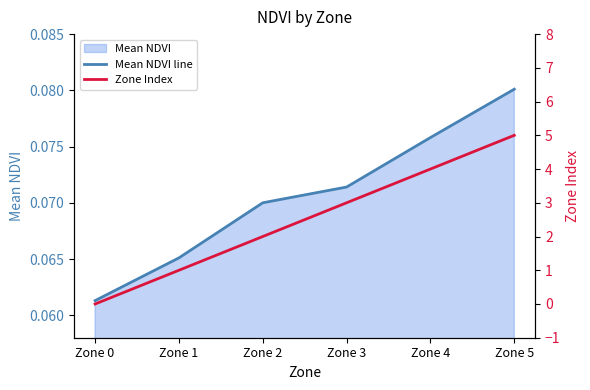

How many intersections are there between Mean NDVI line and Zone Index?

1